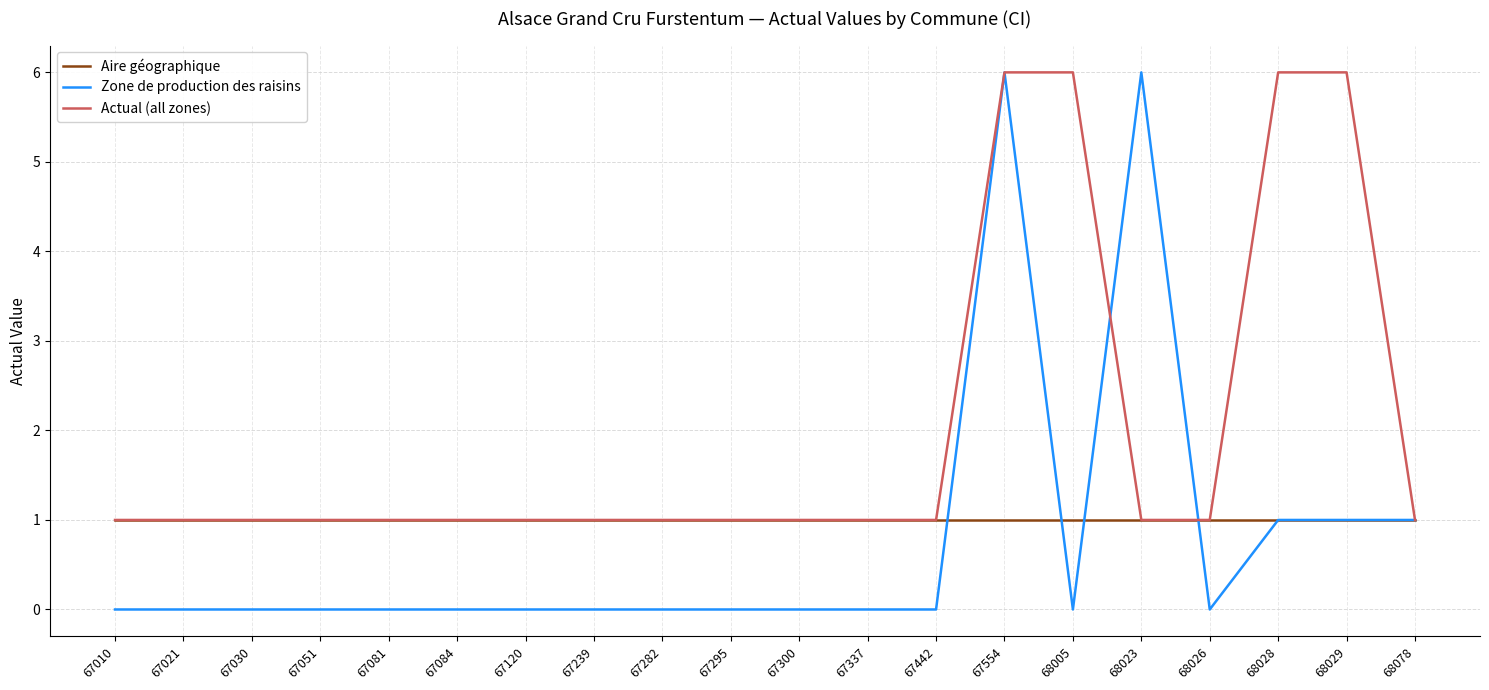

The Zone de production des raisins series shows 3 at 67295. True or false?

False